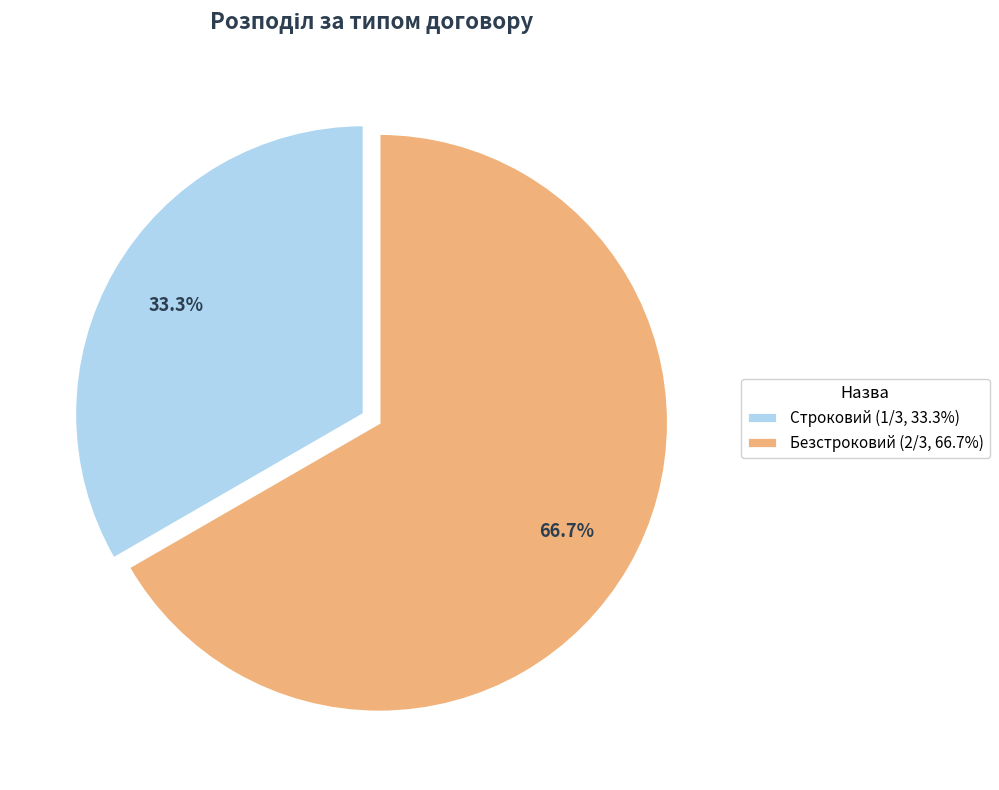

What is the largest slice in the pie chart?

Безстроковий